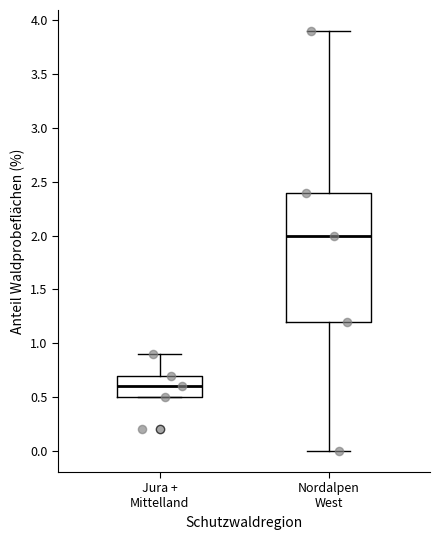

Reading left to right, read every box against the y-axis: the position of its median line, the range the box covers, and the ends of its whiskers. The values are not printed on the chart, so give them approximately, as read against the axis.

Jura + Mittelland: median 0.6, box 0.5 to 0.7, whiskers 0.5 to 0.9
Nordalpen West: median 2.0, box 1.2 to 2.4, whiskers 0.0 to 3.9